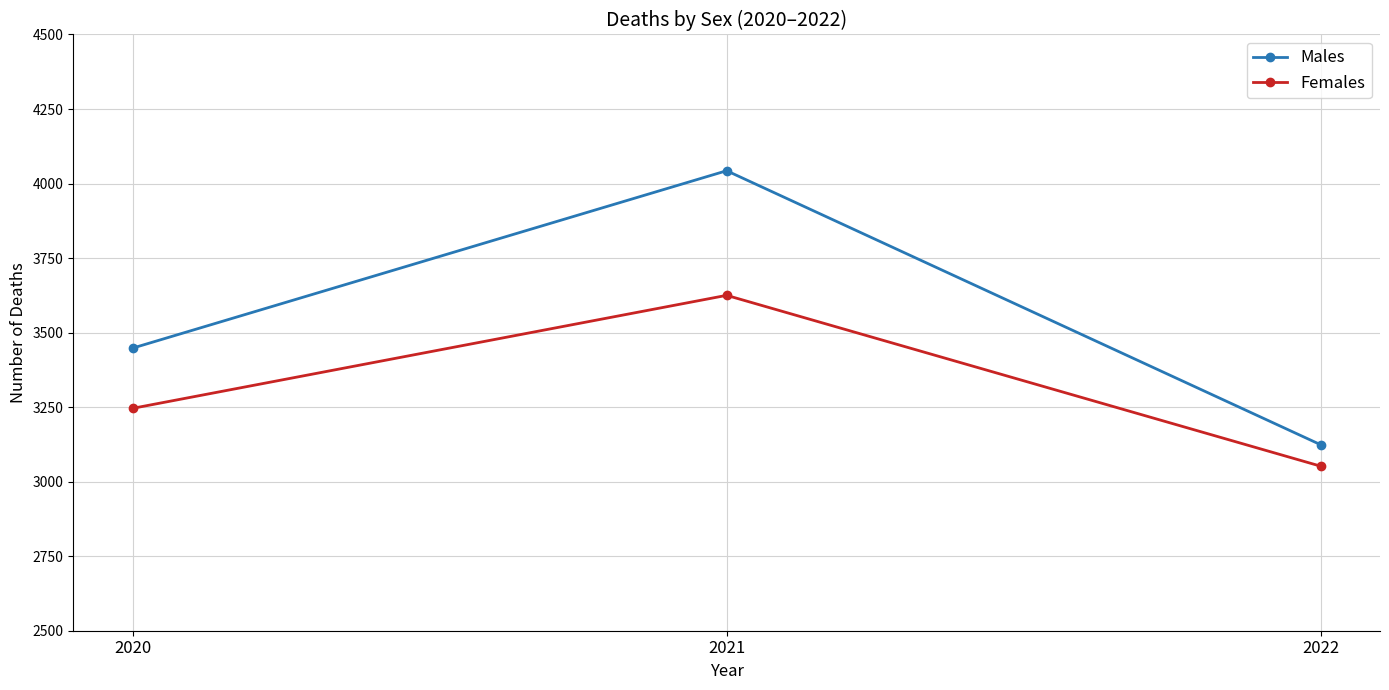

How many lines are shown in the chart?

2